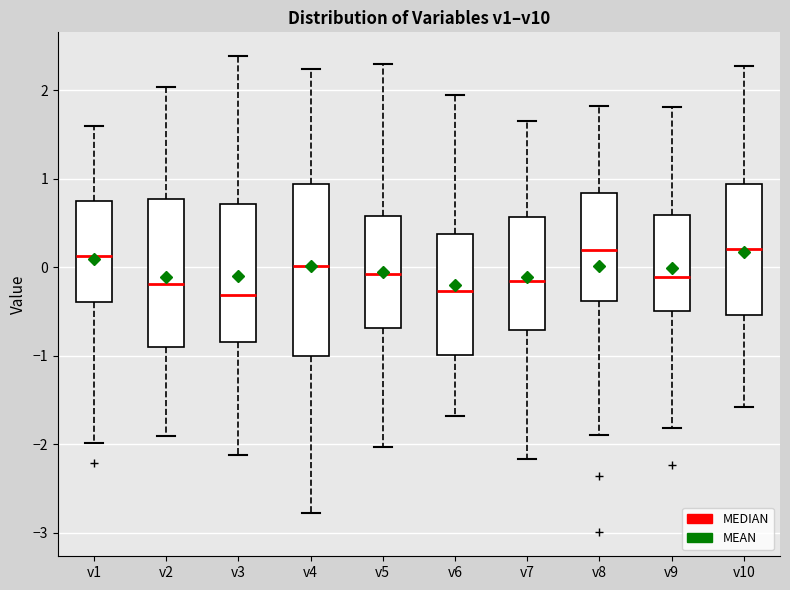

Reading left to right, transcribe this box plot: for each box, give where its median line is, the range the box spans, and where its two whiskers end, as read against the y-axis. The values are not printed on the chart, so give them approximately, as read against the axis.

v1: median 0.1, box -0.4 to 0.7, whiskers -2.0 to 1.6
v2: median -0.2, box -0.9 to 0.8, whiskers -1.9 to 2.0
v3: median -0.3, box -0.8 to 0.7, whiskers -2.1 to 2.4
v4: median 0.0, box -1.0 to 0.9, whiskers -2.8 to 2.2
v5: median -0.1, box -0.7 to 0.6, whiskers -2.0 to 2.3
v6: median -0.3, box -1.0 to 0.4, whiskers -1.7 to 2.0
v7: median -0.2, box -0.7 to 0.6, whiskers -2.2 to 1.6
v8: median 0.2, box -0.4 to 0.8, whiskers -1.9 to 1.8
v9: median -0.1, box -0.5 to 0.6, whiskers -1.8 to 1.8
v10: median 0.2, box -0.5 to 0.9, whiskers -1.6 to 2.3